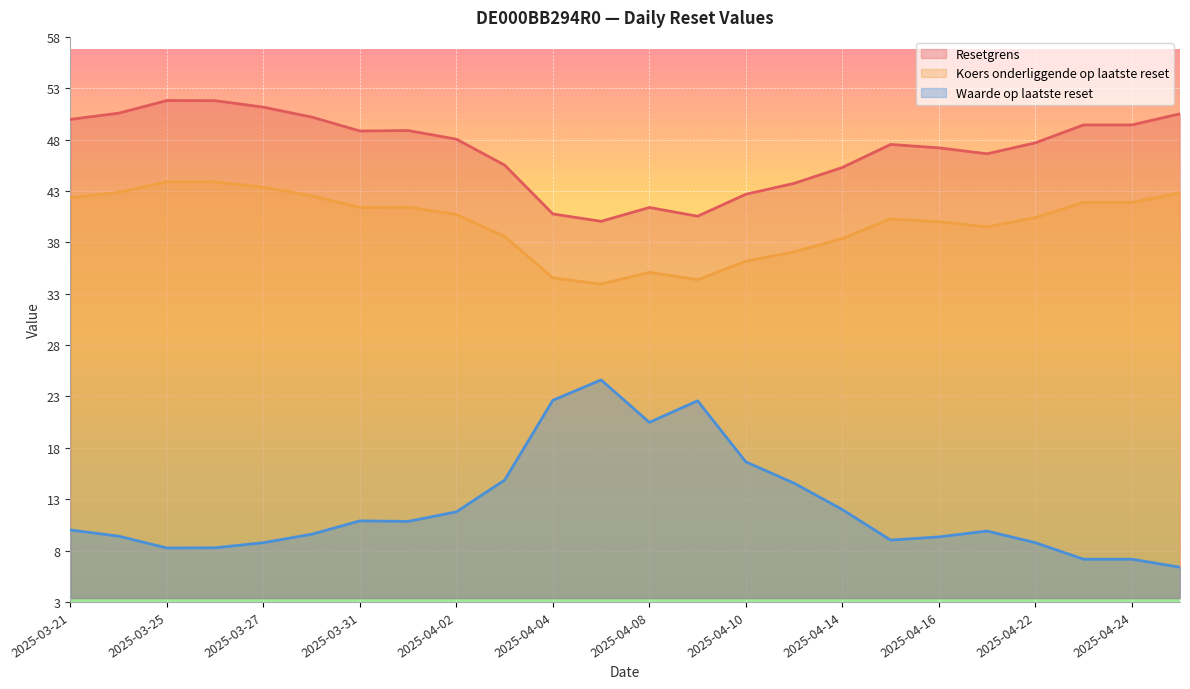

Rank the categories by Resetgrens value from highest to lowest.

2025-03-25, 2025-03-26, 2025-03-27, 2025-03-24, 2025-04-25, 2025-03-28, 2025-03-21, 2025-04-23, 2025-04-24, 2025-04-01, 2025-03-31, 2025-04-02, 2025-04-22, 2025-04-15, 2025-04-16, 2025-04-17, 2025-04-03, 2025-04-14, 2025-04-11, 2025-04-10, 2025-04-08, 2025-04-04, 2025-04-09, 2025-04-07